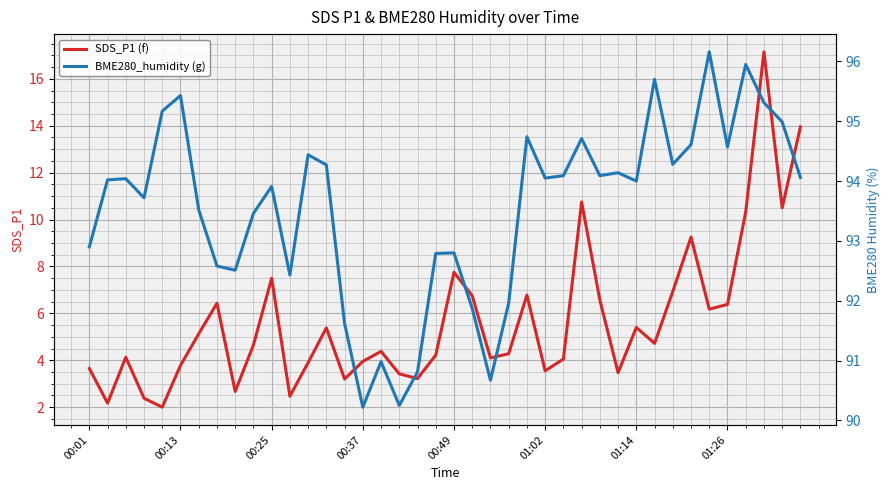

Which series has the largest range (max minus min)?

SDS_P1 (f)